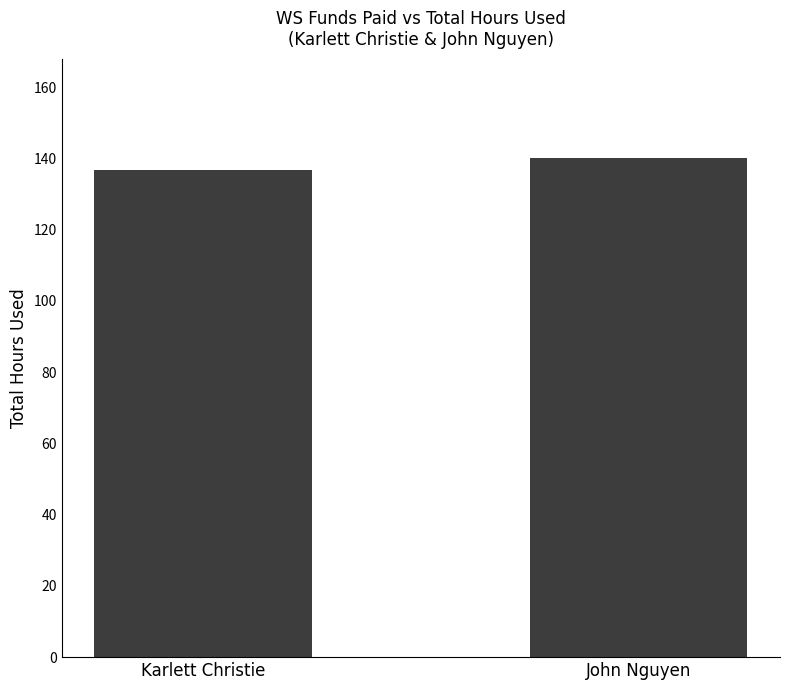

Rank the categories by value from highest to lowest.

John Nguyen, Karlett Christie